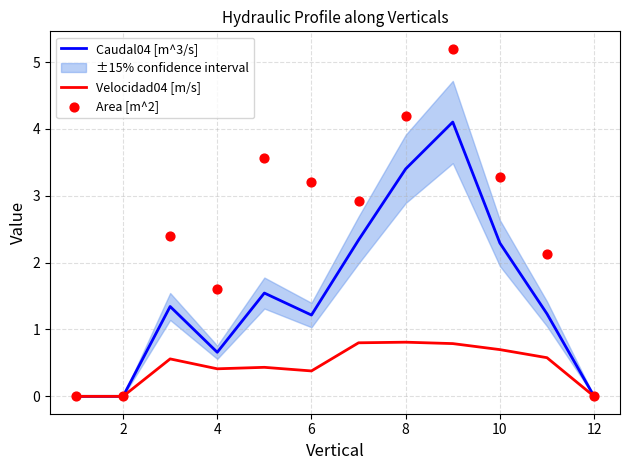

Which series reaches the maximum Y coordinate?

Area [m^2]